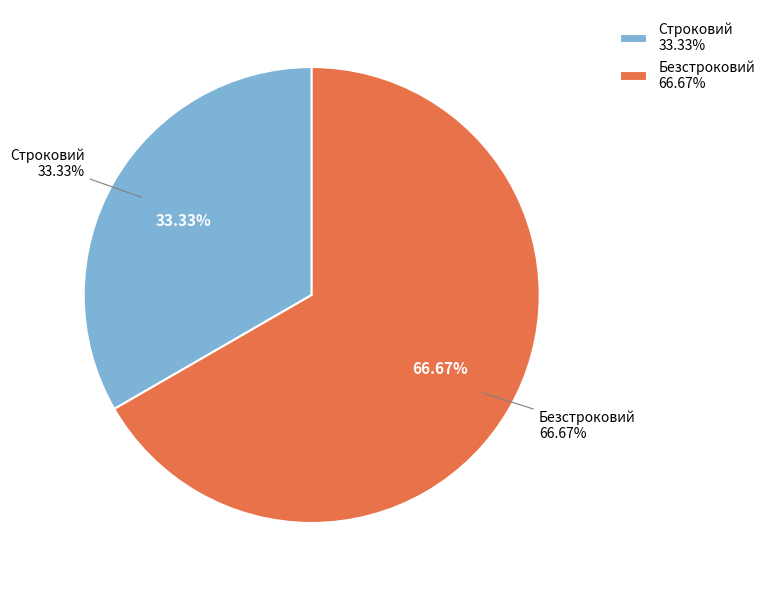

The Безстроковий slice represents 67% of the pie. True or false?

True